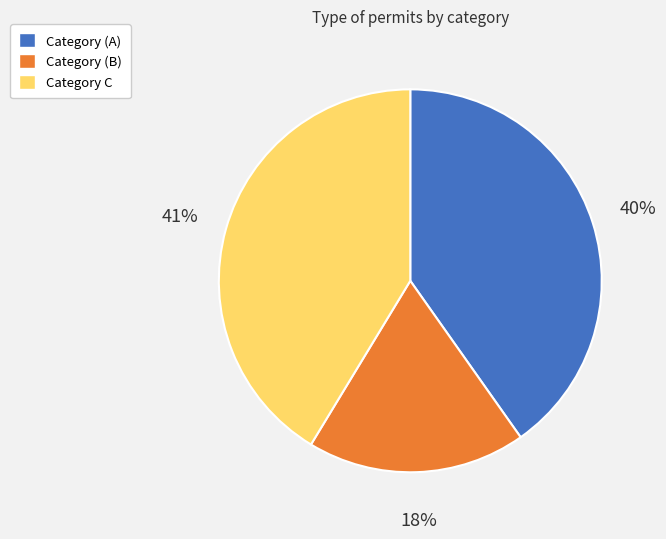

What is the largest slice in the pie chart?

Category C